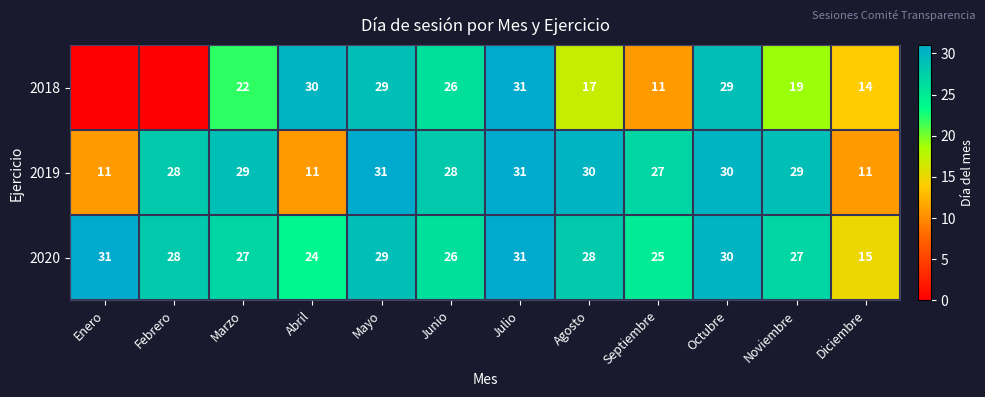

Which series changed the most between Agosto and Noviembre?

2018